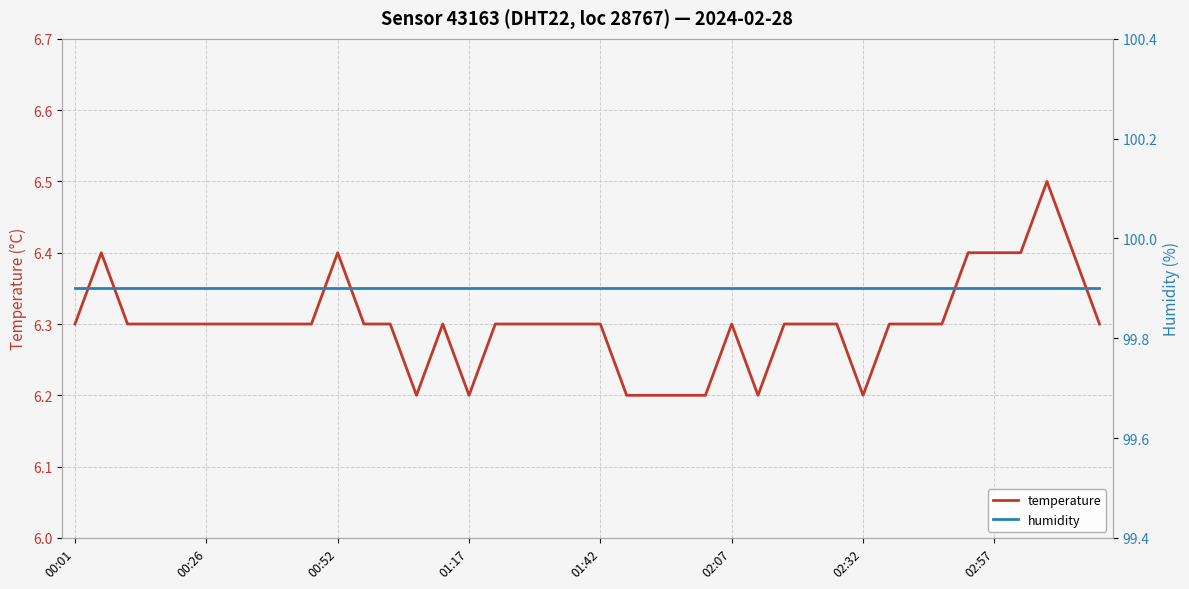

What is the maximum value for temperature?

6.5